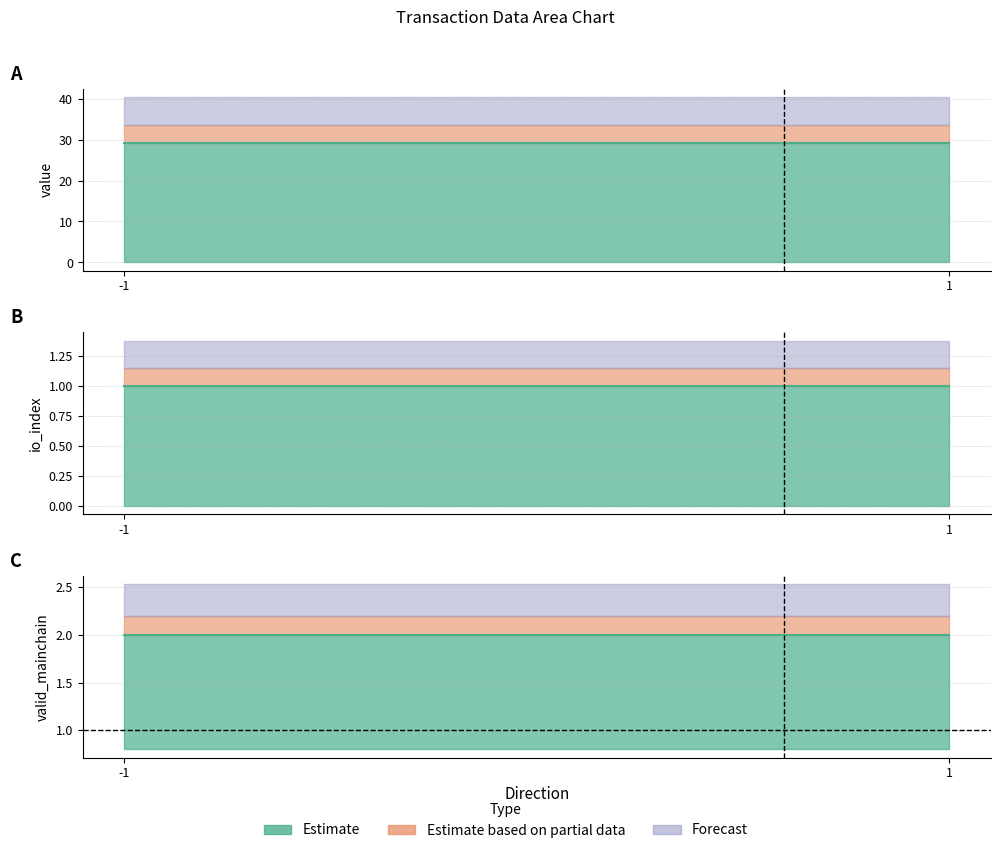

Does the chart display data point markers on the line(s)?

No